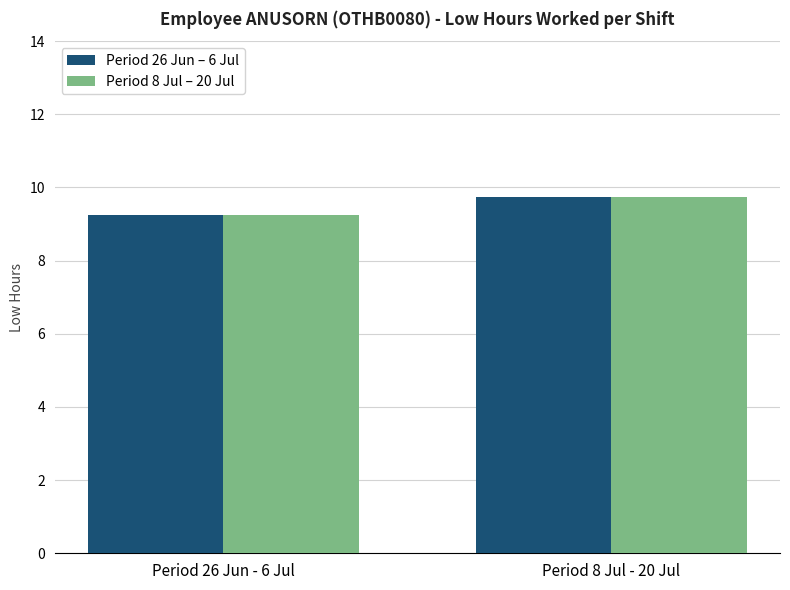

Reading left to right, what are all the values shown in this chart?

Period 26 Jun – 6 Jul: Period 26 Jun - 6 Jul=9.2	Period 8 Jul - 20 Jul=9.7
Period 8 Jul – 20 Jul: Period 26 Jun - 6 Jul=9.2	Period 8 Jul - 20 Jul=9.7